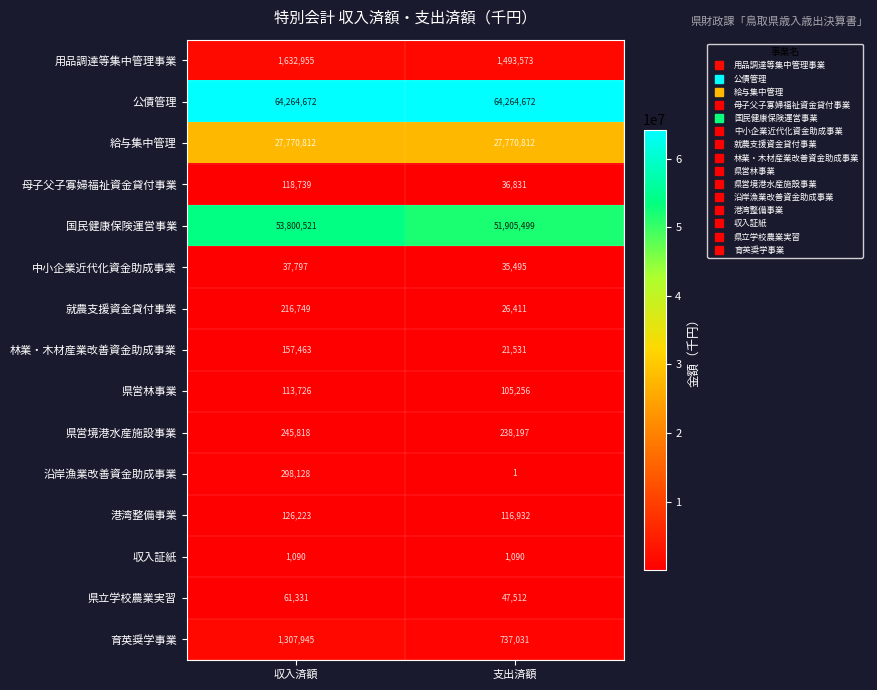

What is the difference between the highest and lowest values at 収入済額?

64263582